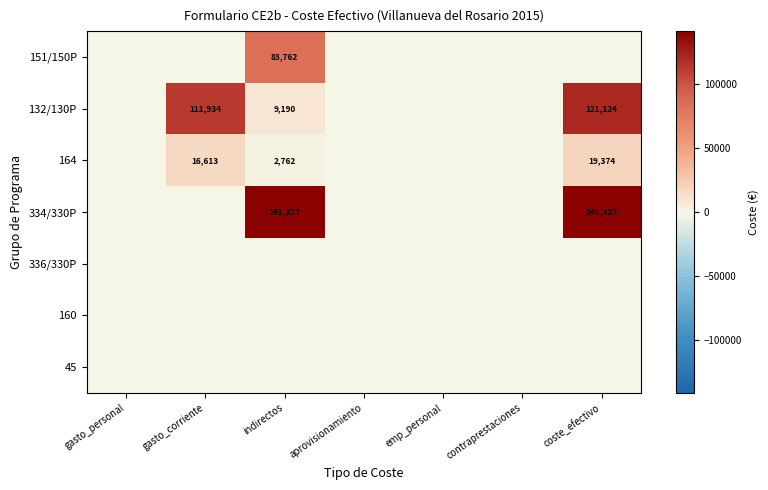

At which category is the sum across all series the highest?

coste_efectivo